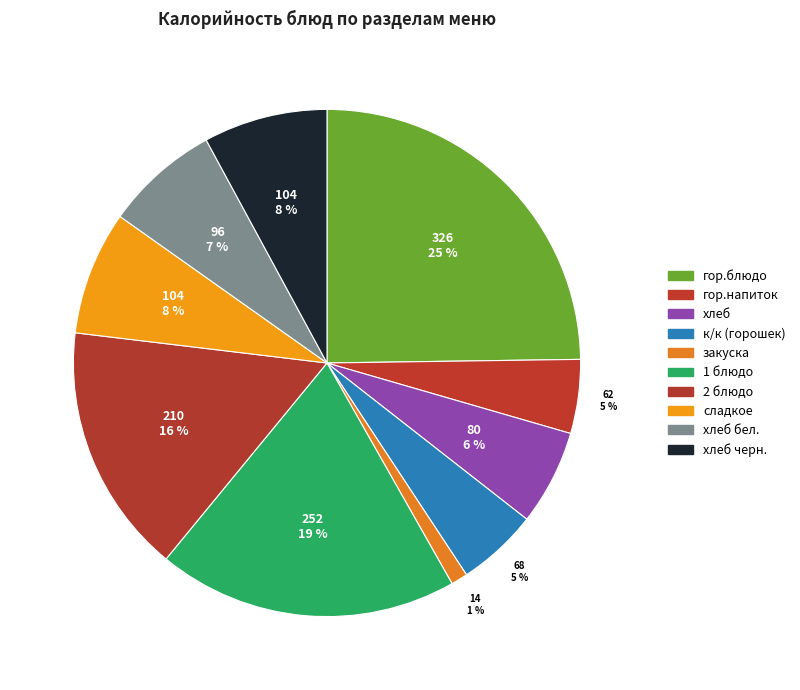

How many segments does this pie chart have?

10